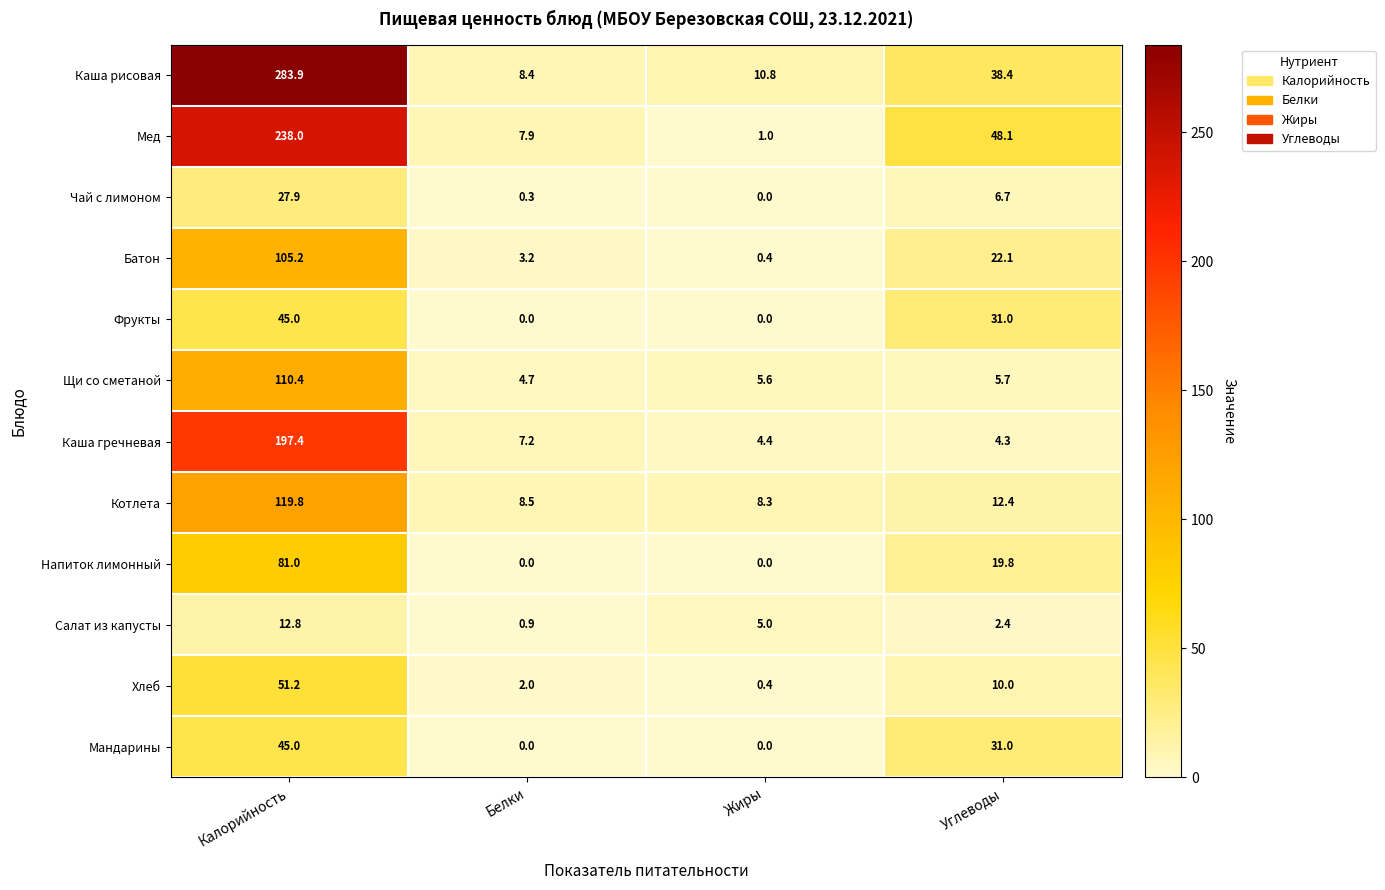

Is it true that Мандарины equals 0.0 at Жиры?

True